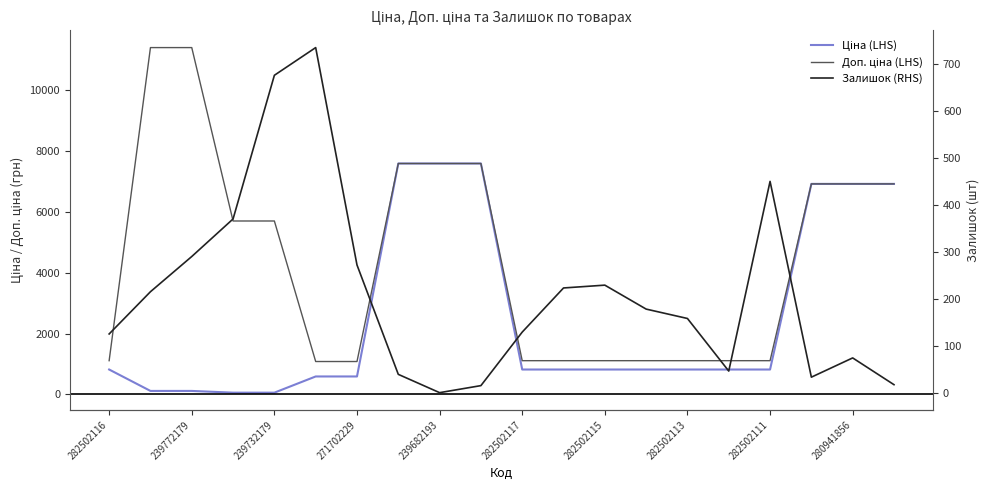

What is the difference between the maximum and second lowest values in the Залишок (RHS) series?

720.0